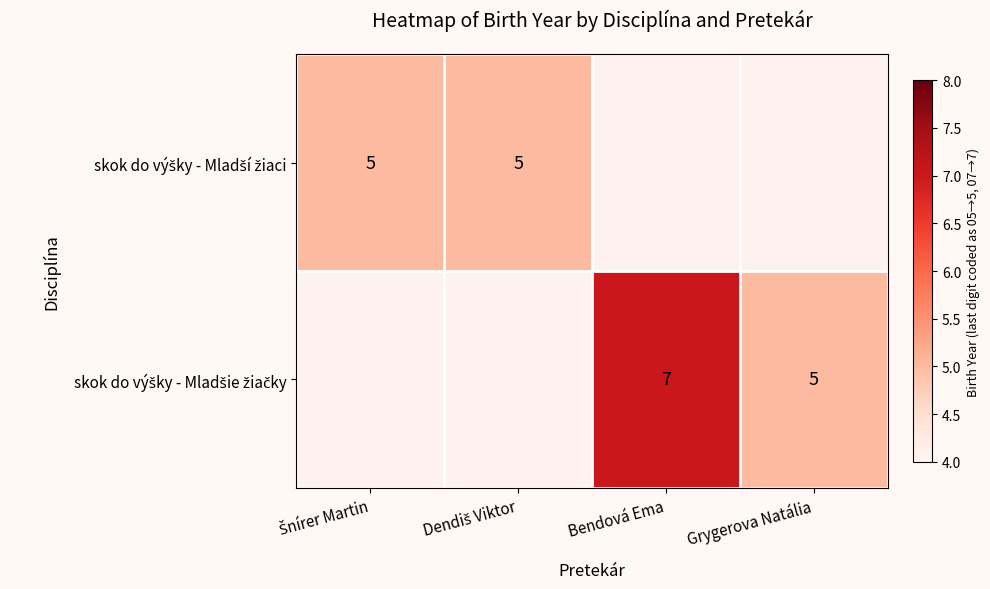

Is it true that skok do výšky - Mladšie žiačky equals 5.0 at Grygerova Natália?

True